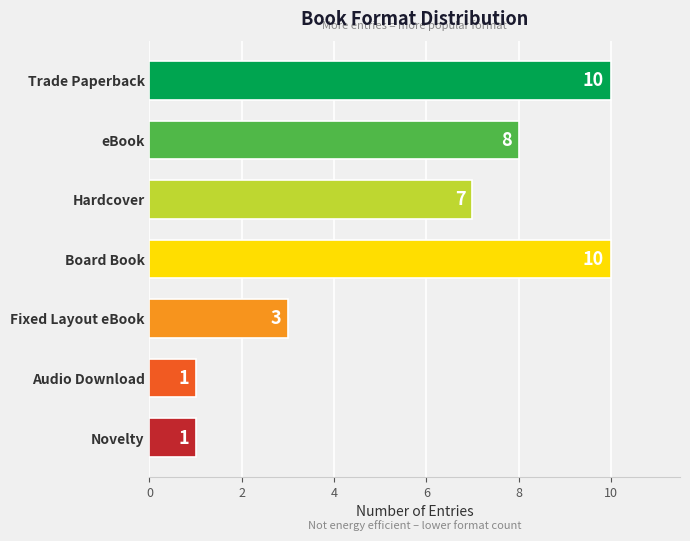

Is it true that the value at Board Book is 14?

False